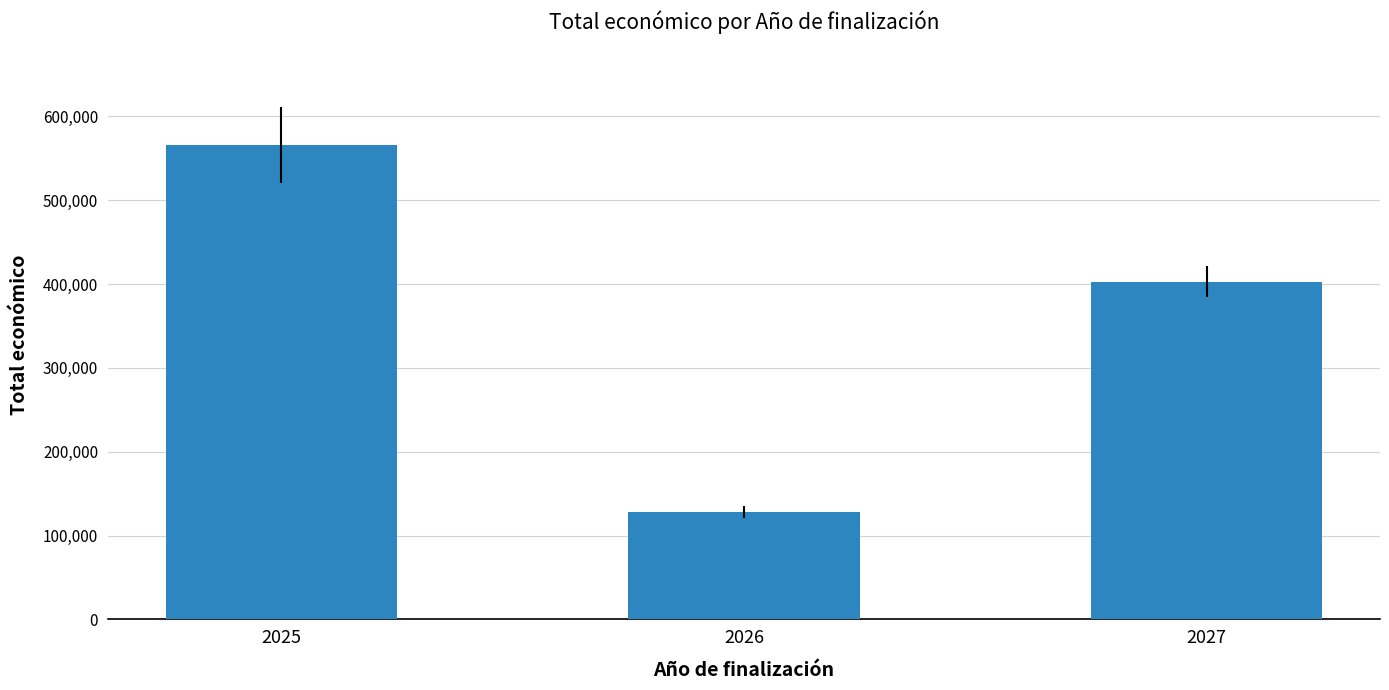

Rank the categories by value from highest to lowest.

2025, 2027, 2026